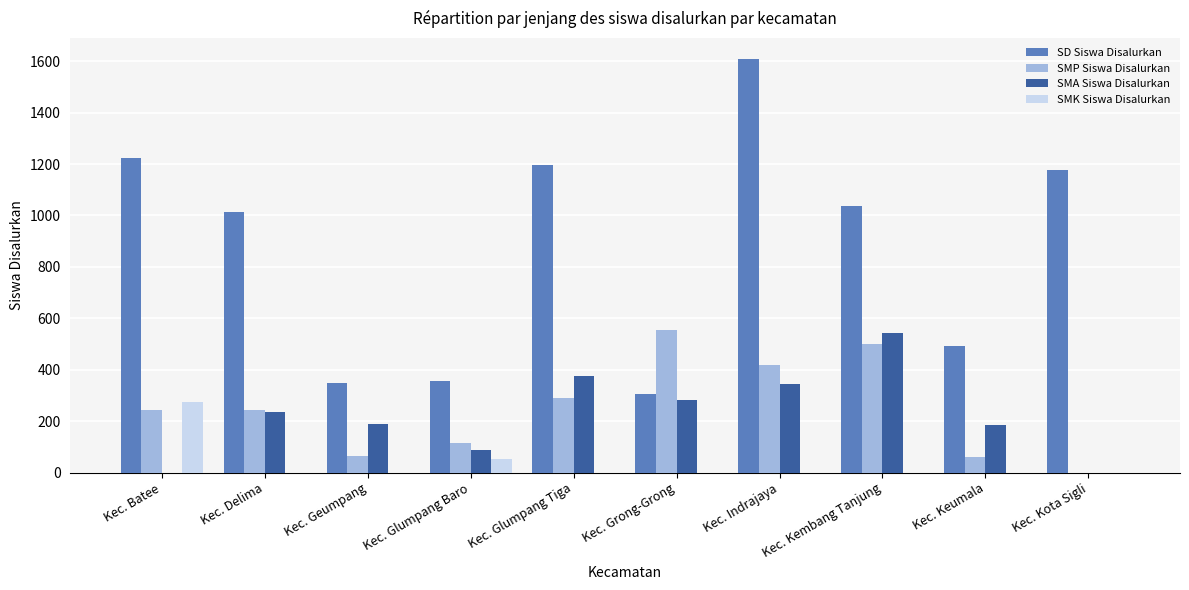

At which label does SD Siswa Disalurkan first exceed 1037?

Kec. Batee